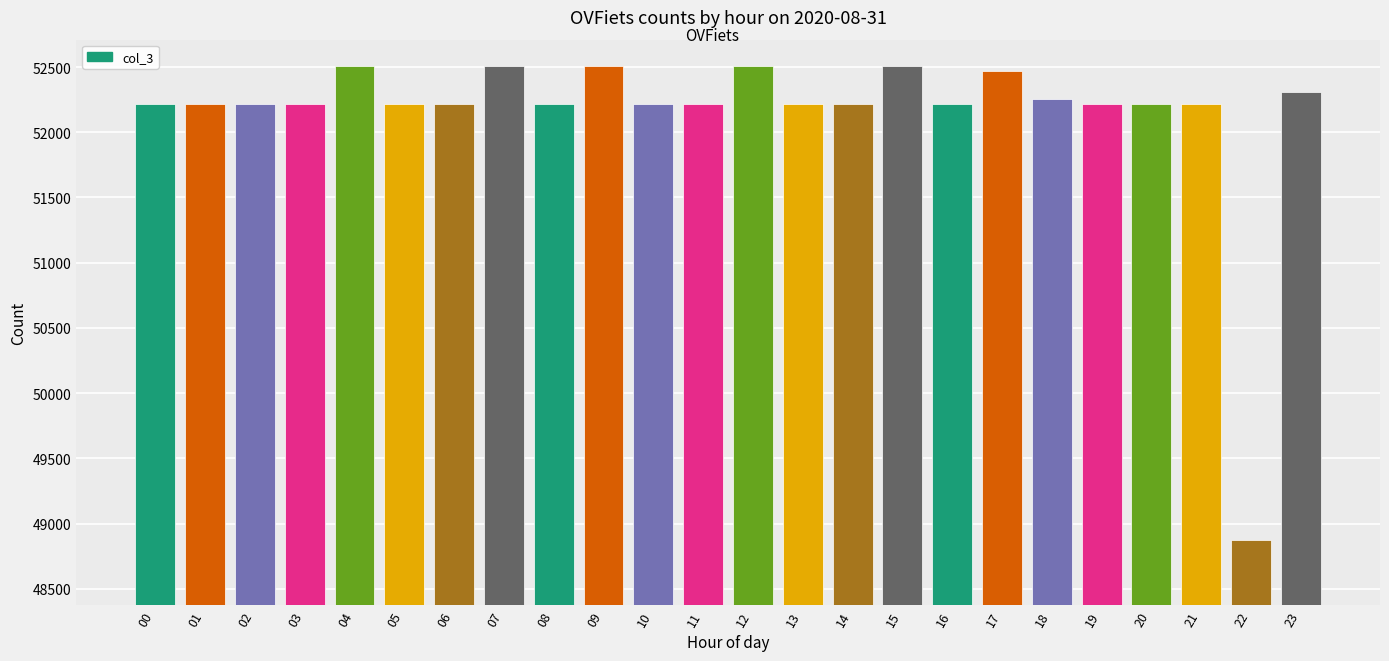

What is the value of the 6th bar from the left?

52219